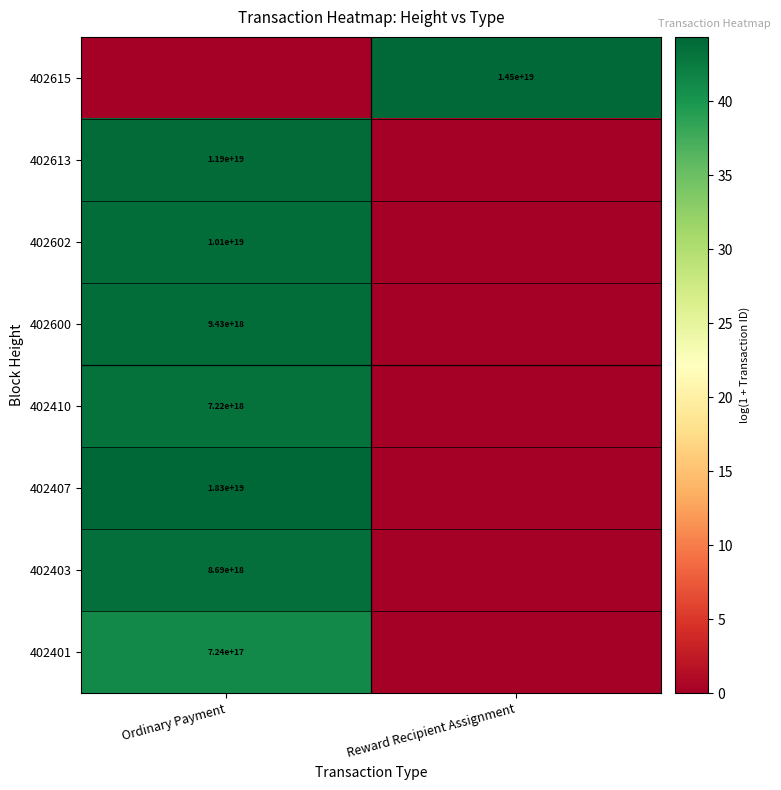

What is the spread (max minus min) of values at Reward Recipient Assignment?

44.1